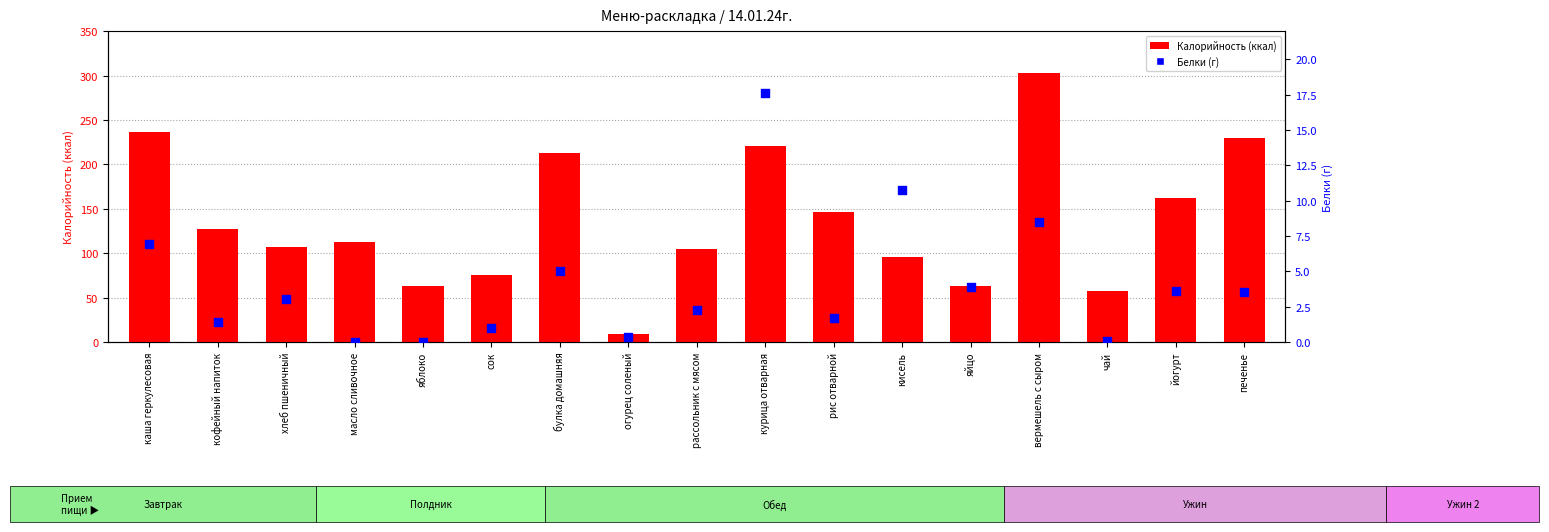

Is the value of Калорийность at чай greater than the value of Белки (г) at кисель?

Yes